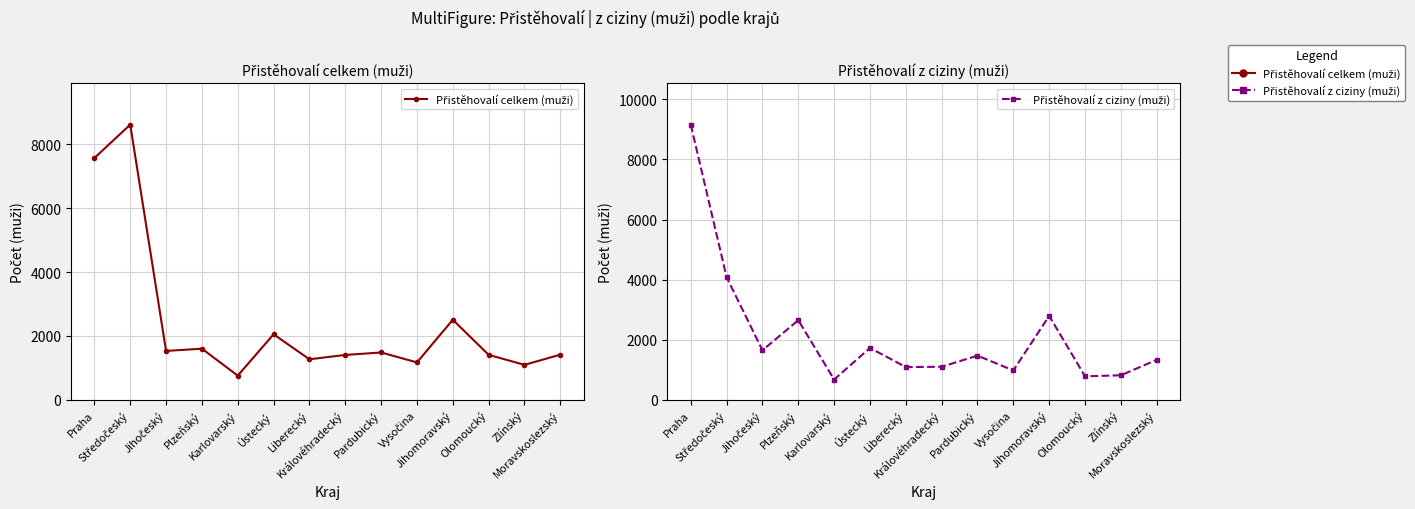

List the series in order of their peak value, highest first.

Přistěhovalí z ciziny (muži), Přistěhovalí celkem (muži)